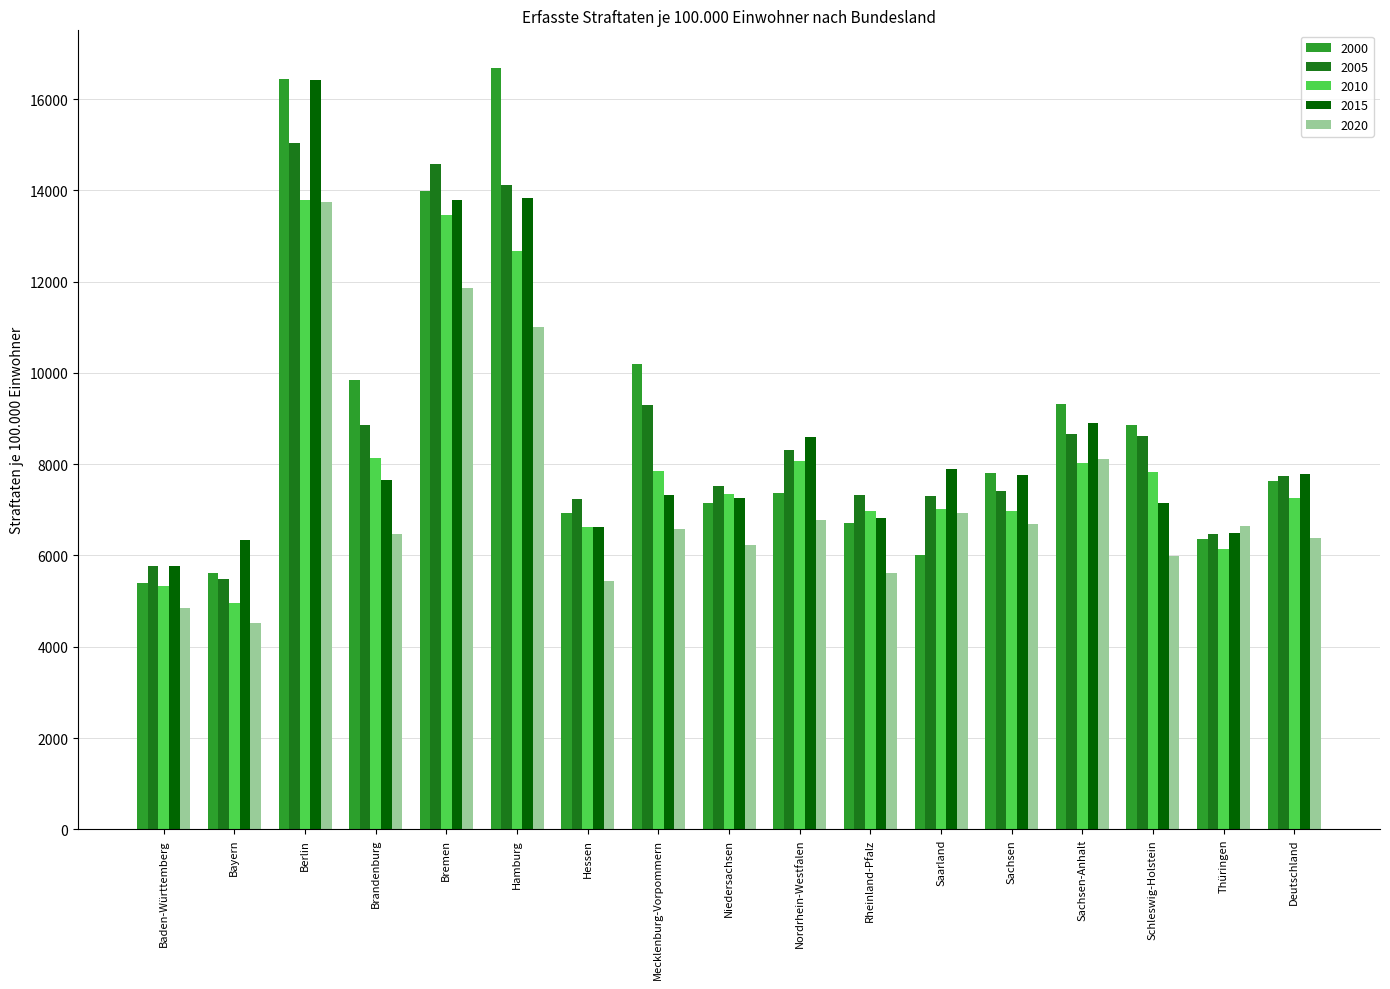

What is the value of the 2010 bar at the 5th from the left?

13463.0